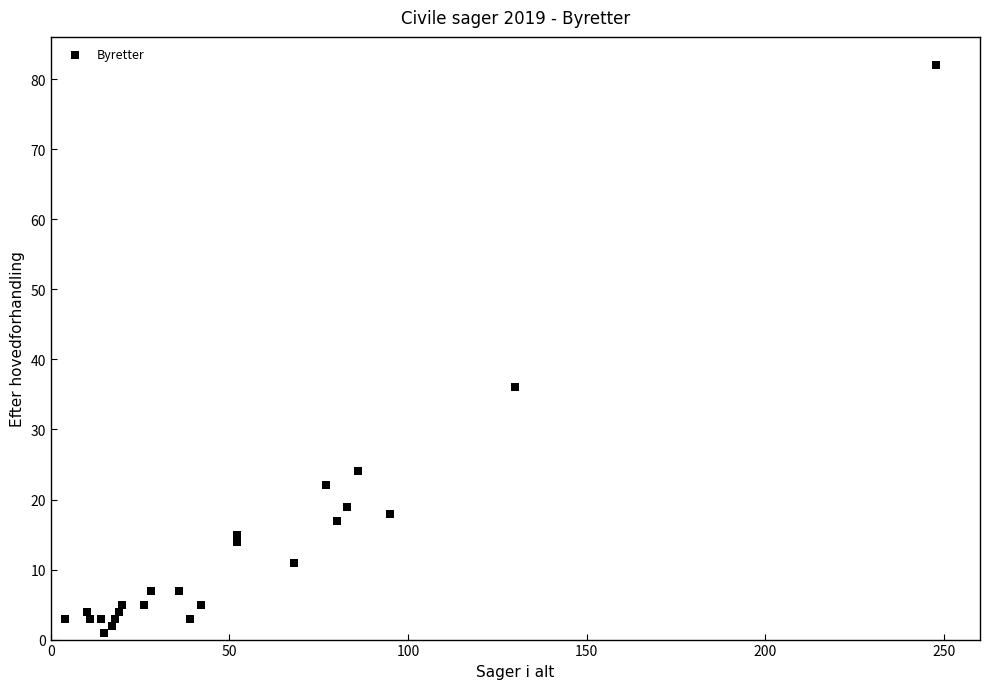

What Y value in the scatter plot is closest to 41?

36